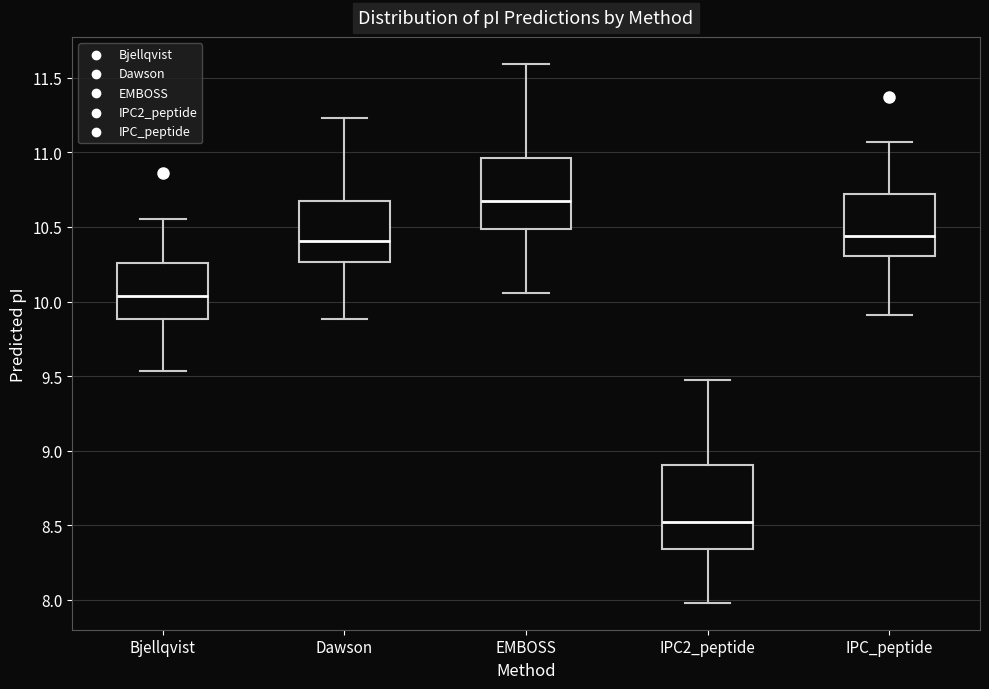

Which box is the tallest, from its lower edge to its upper edge?

IPC2_peptide